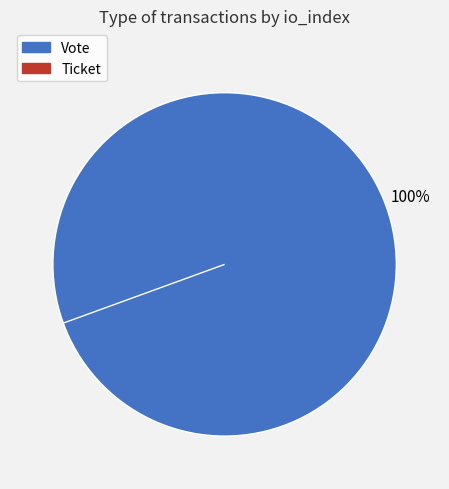

To the nearest percent, what is the difference between the Ticket and Vote slice percentages?

100%